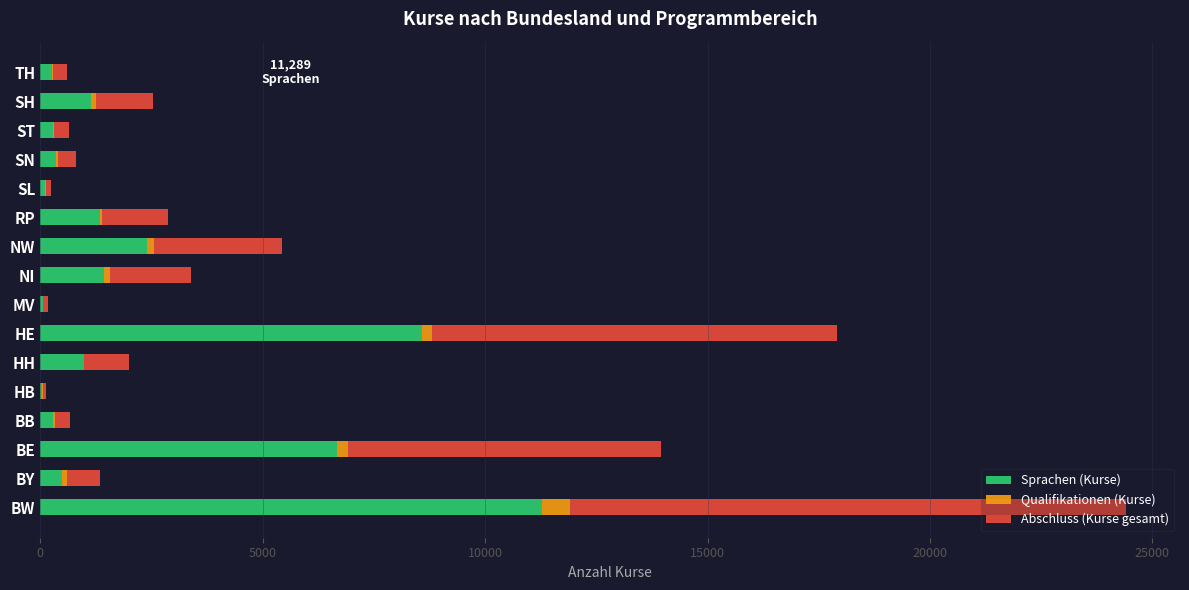

What is the maximum value for Sprachen (Kurse)?

11289